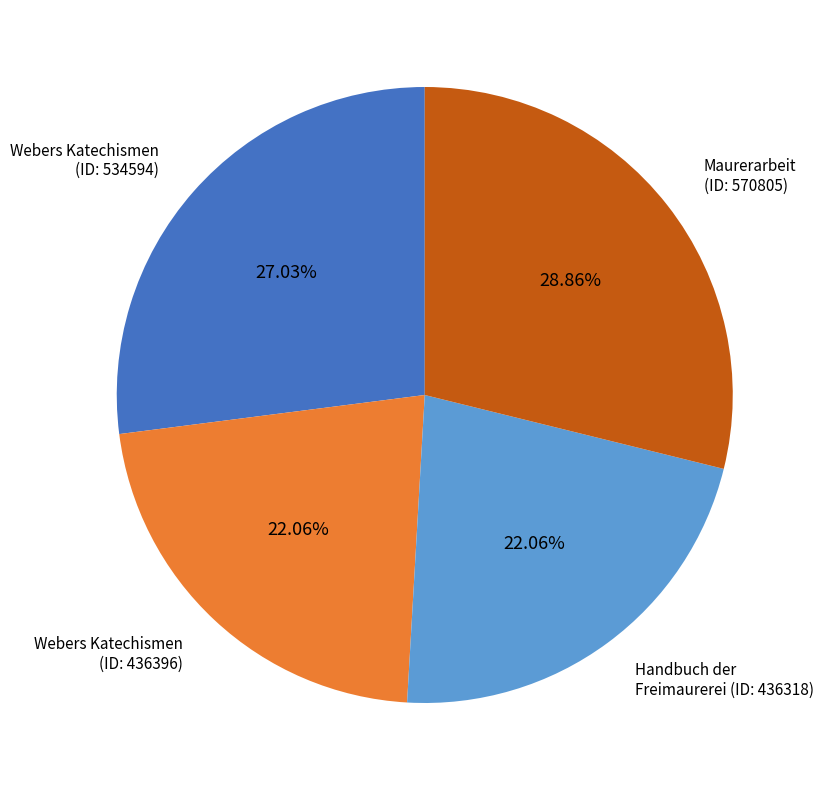

How many slices are in this pie chart?

4